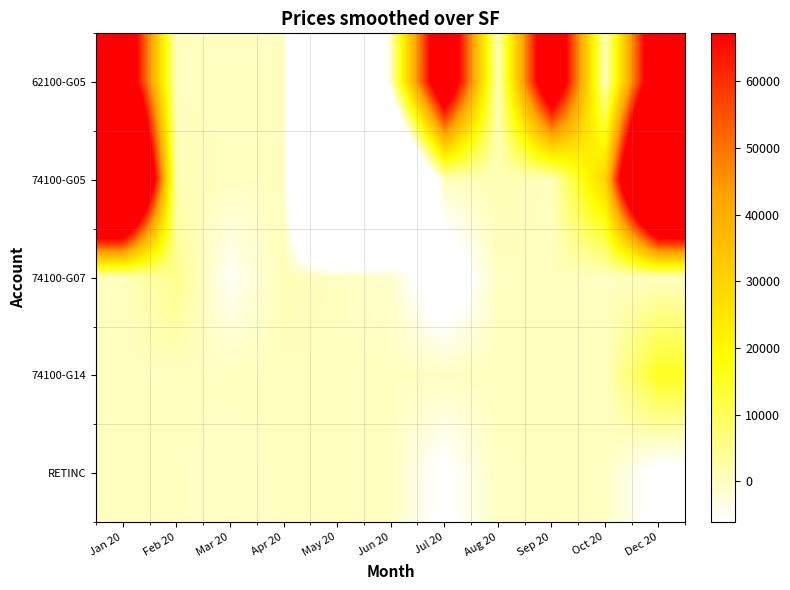

Which has a higher value, Feb 20 or Jan 20?

Jan 20